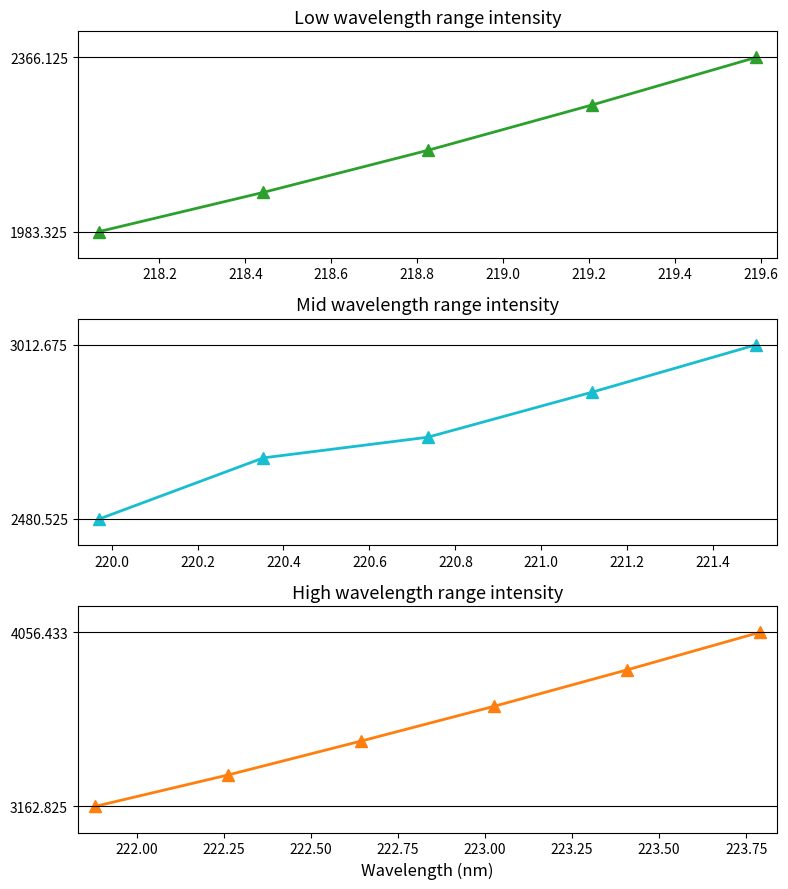

Reading left to right, transcribe all the data shown in this chart.

1983.3	2069.5	2161.8	2261.5	2366.1	2480.5	2667.3	2730.3	2867.8	3012.7	3162.8	3324.3	3498.2	3676.6	3863.5	4056.4